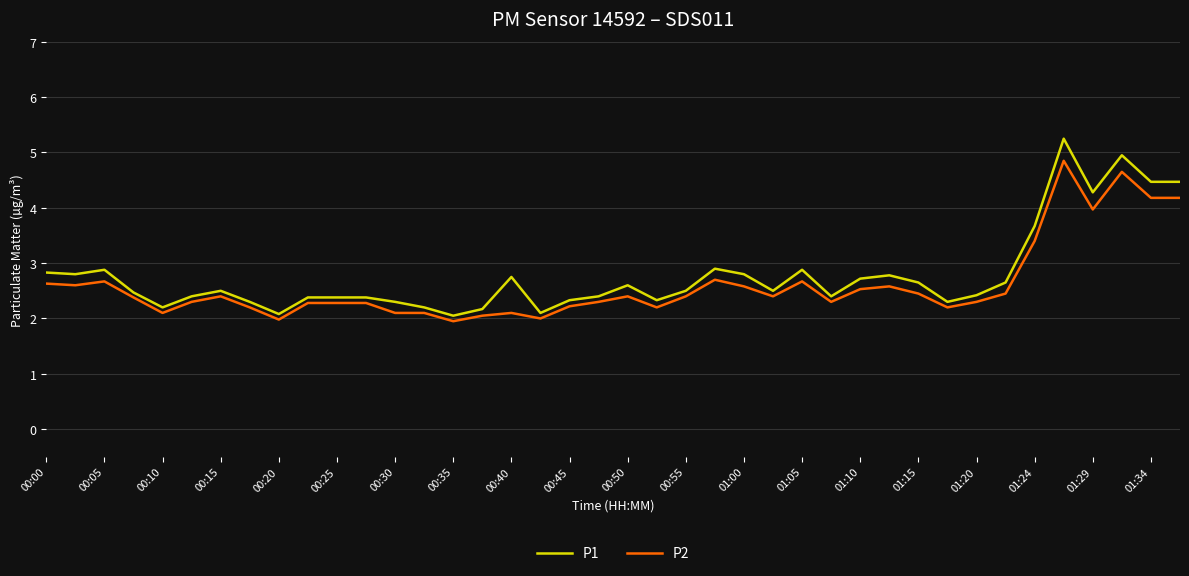

Which series has the widest spread of values?

P1